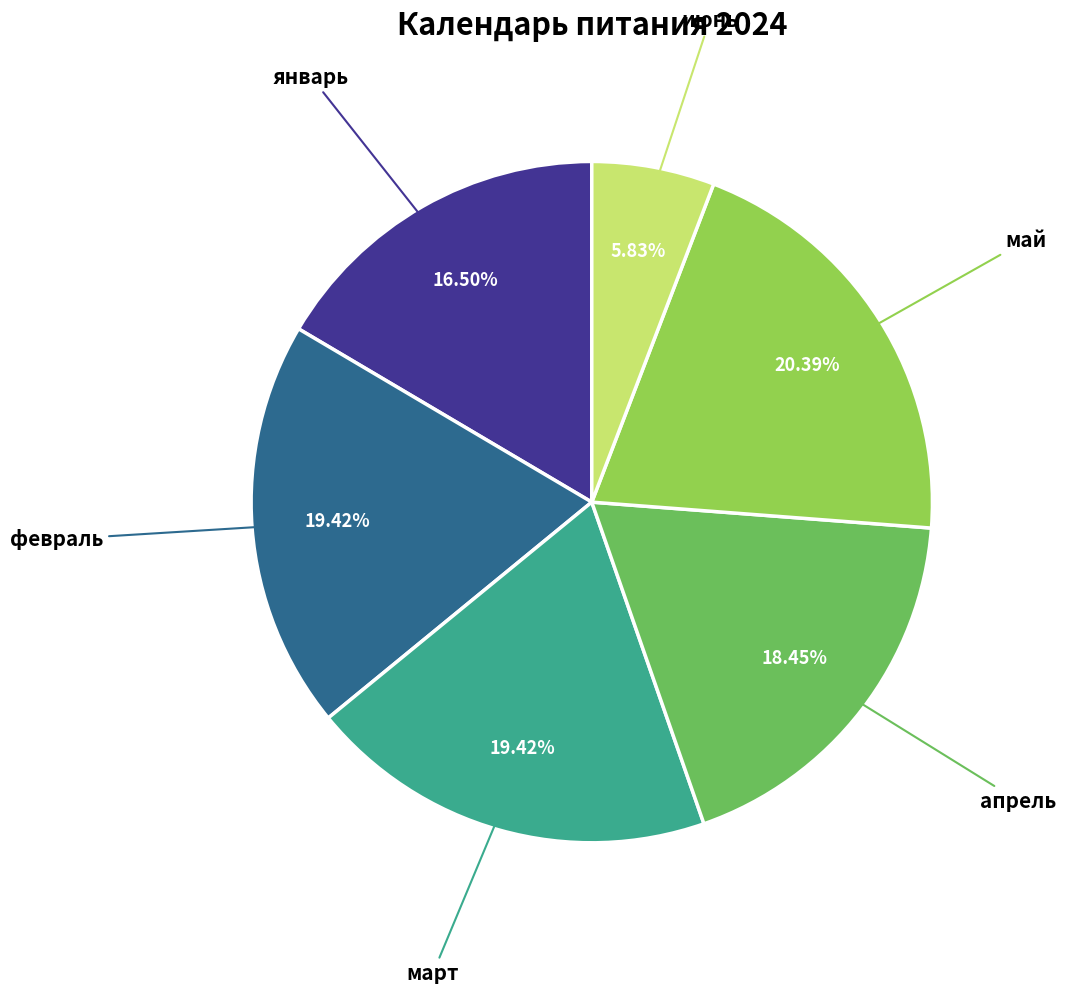

To the nearest percent, what is the difference between the largest and smallest slice percentages?

15%